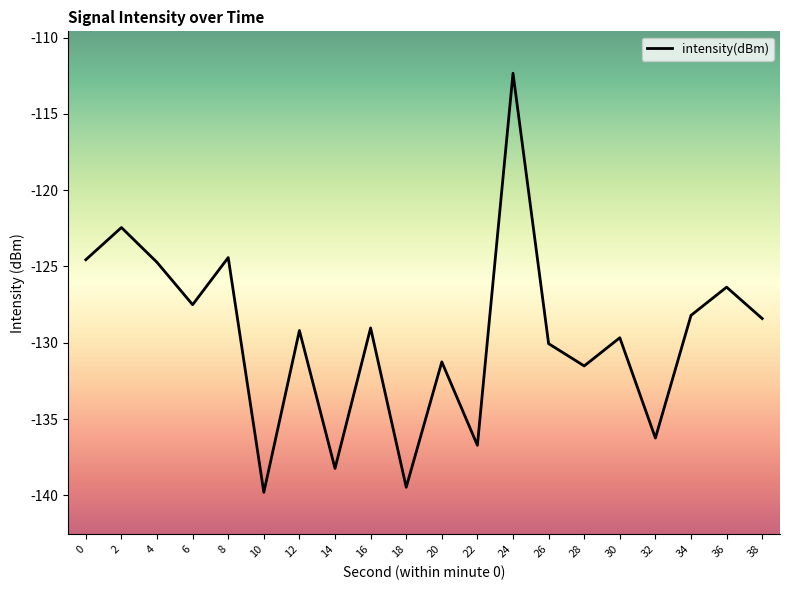

What is the difference between the values at 2 and 24?

10.1